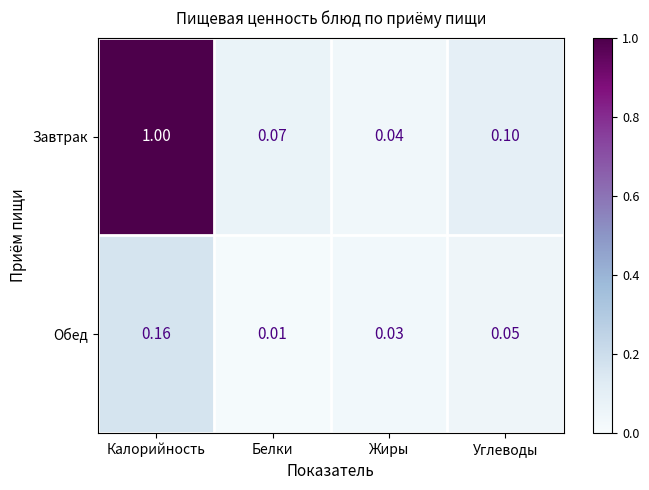

Which series changed the most between Калорийность and Жиры?

Завтрак